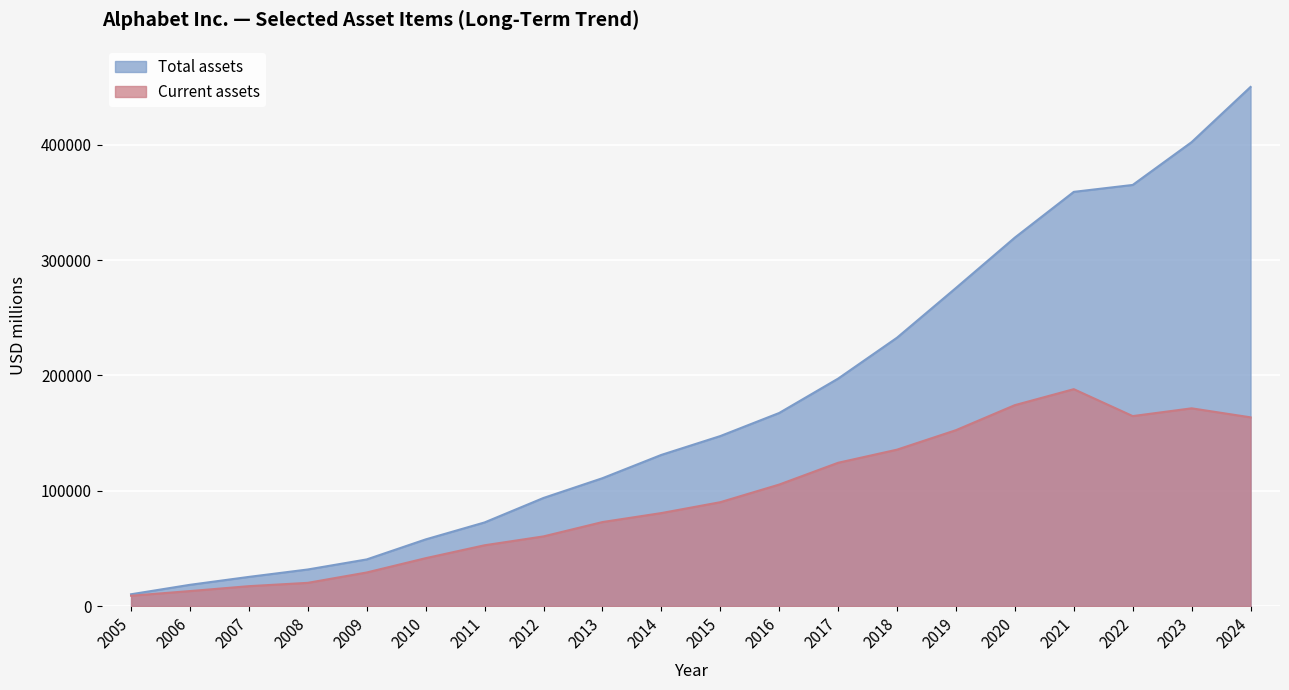

What is the average value of the Current assets series?

93379